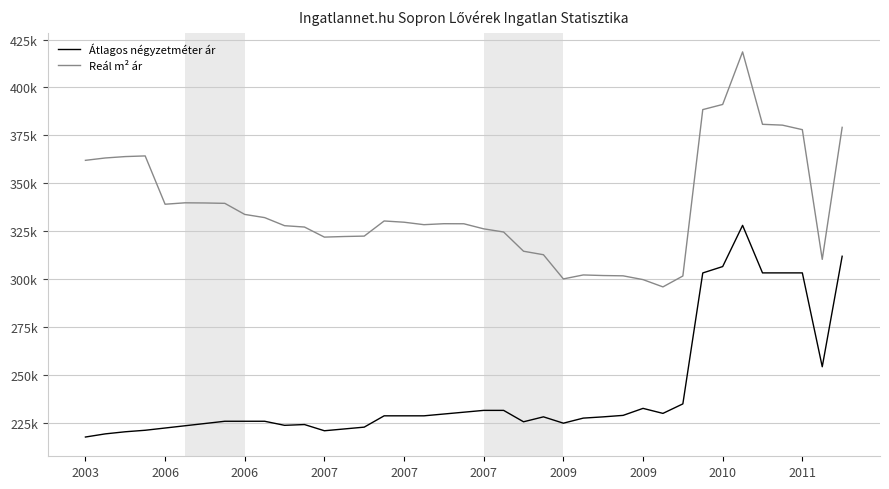

Does the chart have visible grid lines?

Yes